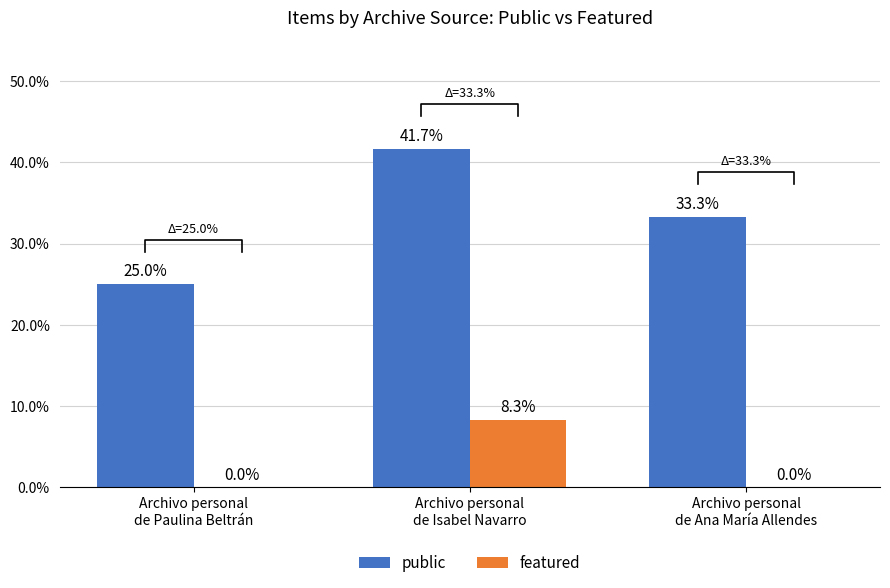

List the series in order of their overall mean, lowest first.

featured, public